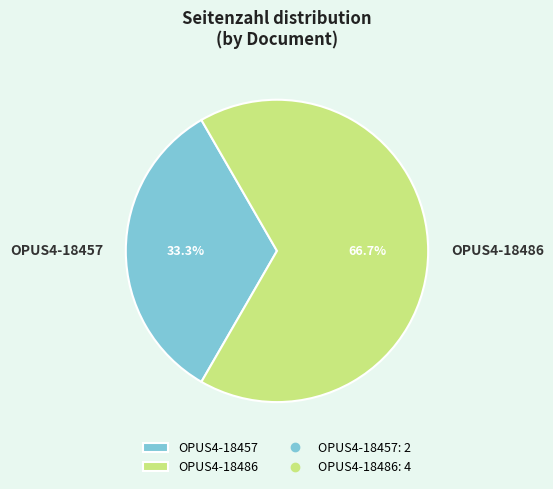

What is the largest slice in the pie chart?

OPUS4-18486